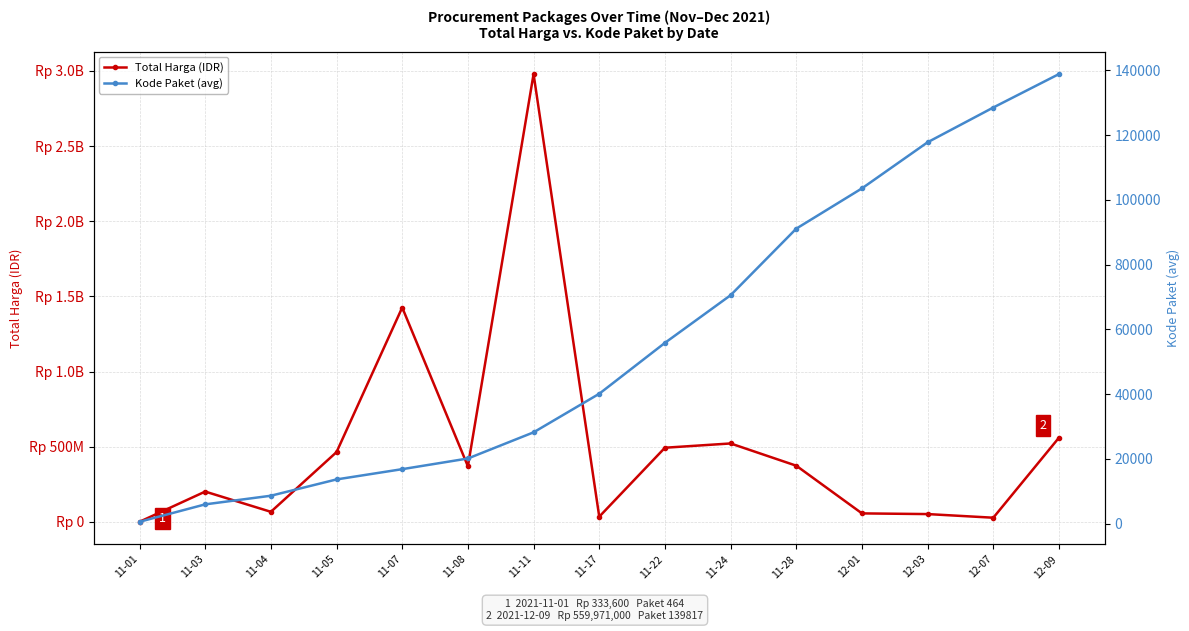

What is the average value of the Total Harga (IDR) series?

508266621